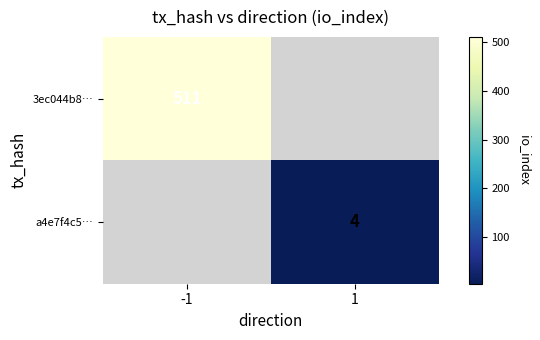

The 3ec044b8… series shows 869 at -1. True or false?

False